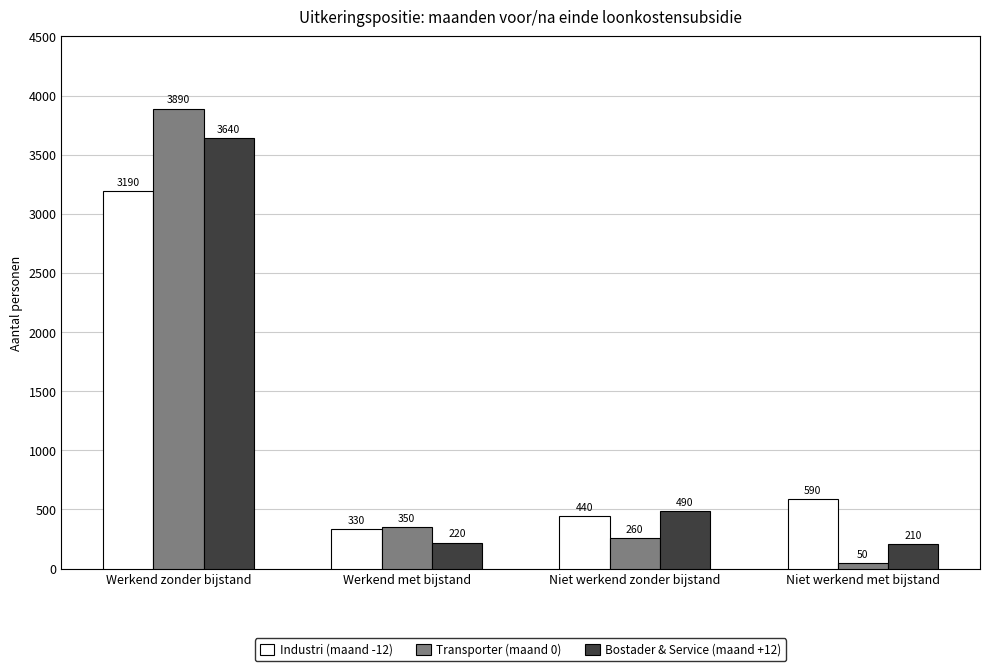

Which category has the lowest value in the Bostader & Service (maand +12) series?

Niet werkend met bijstand